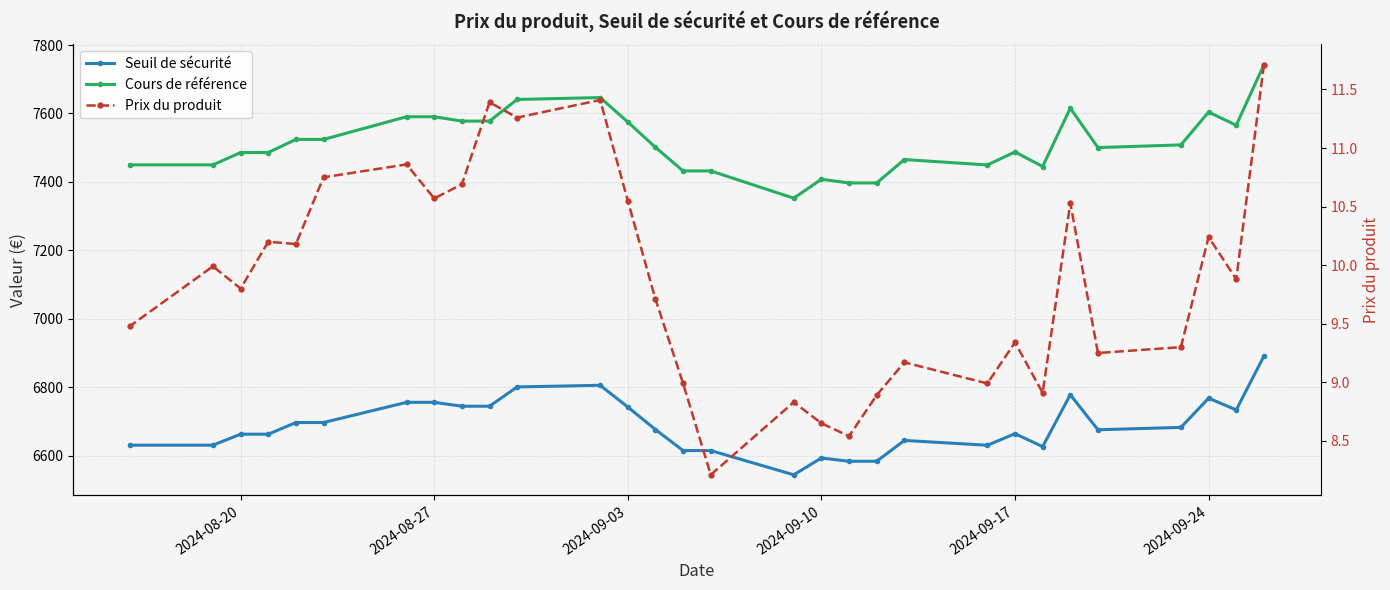

True or false: Seuil de sécurité and Prix du produit cross at least once.

False